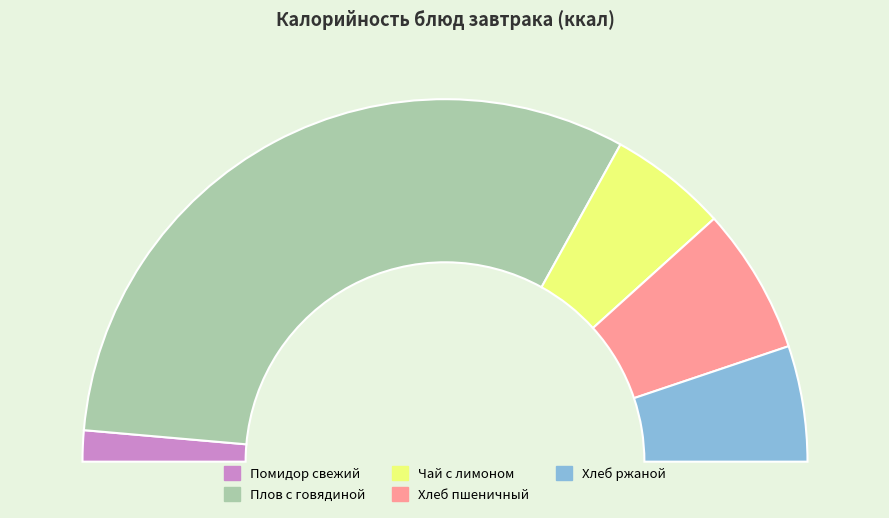

Is it true that Хлеб пшеничный is 20% of the pie?

False